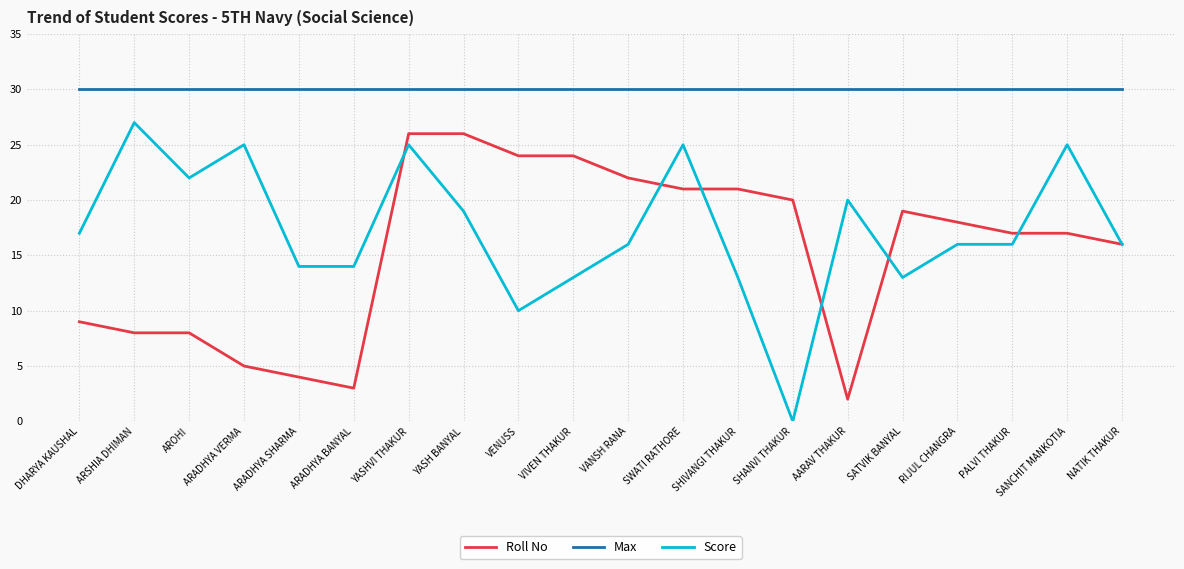

What is the highest value of the Max series?

30